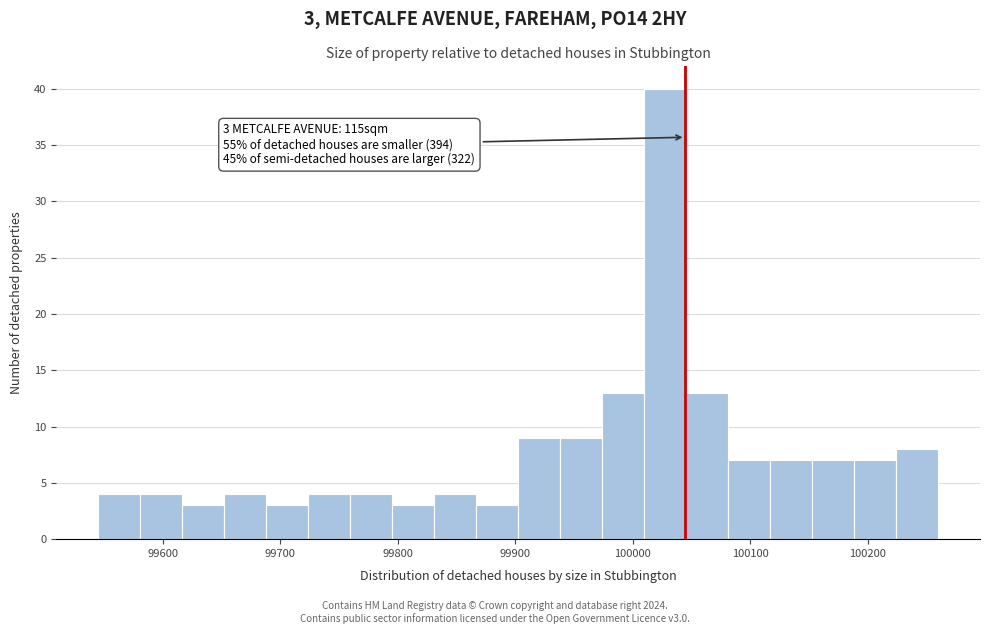

Around what value on the x-axis is the tallest bar? Give the approximate position of its centre, as read against the axis.

100030